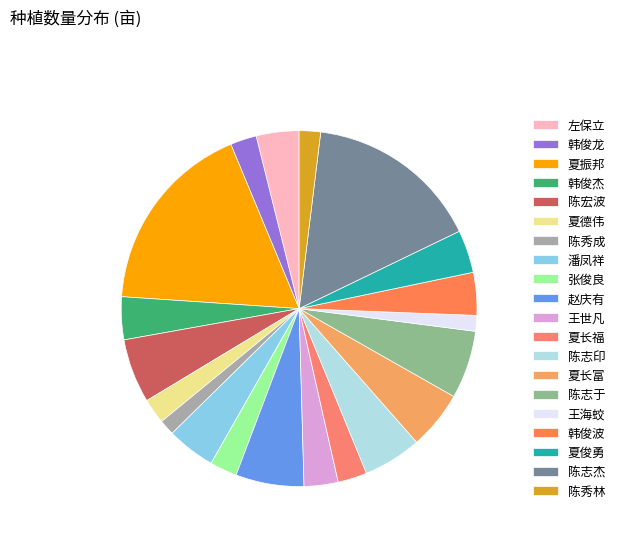

Which has a higher value, 夏长福 or 赵庆有?

赵庆有